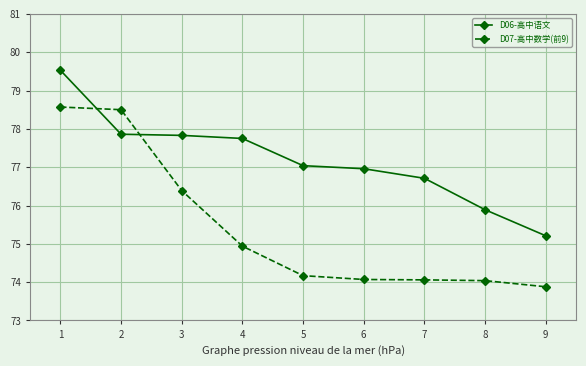

How many intersections are there between D06-高中语文 and D07-高中数学(前9)?

2